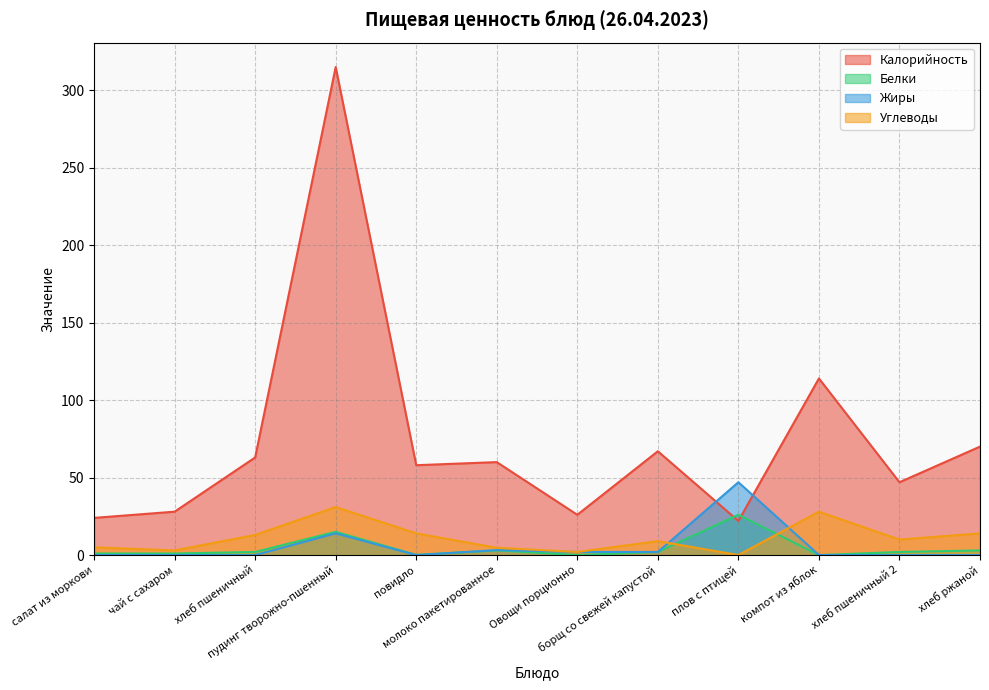

What is the average value of the Белки series?

4.6